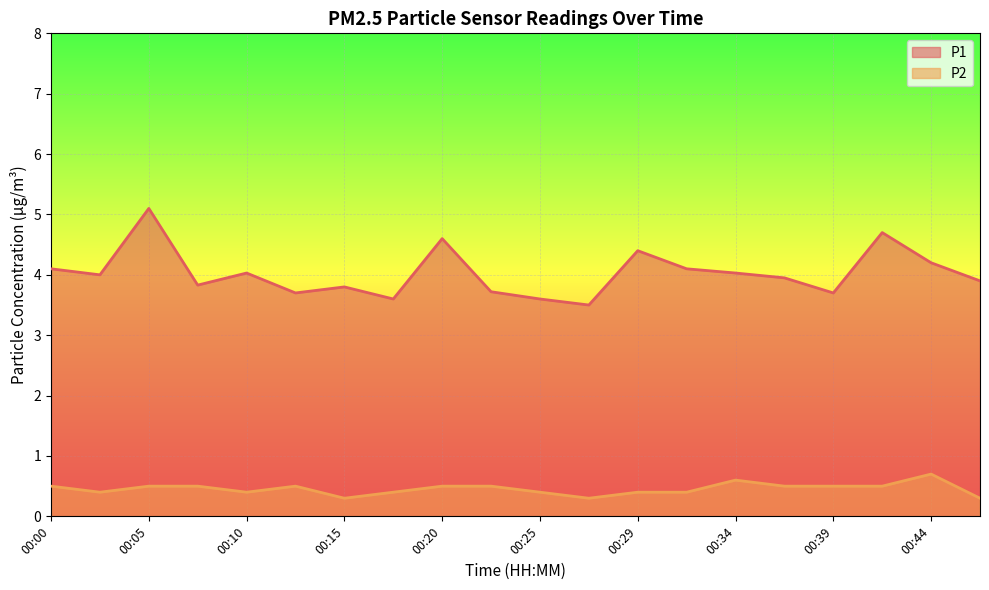

What is the value of the P1 point at the 14th from the left?

4.1